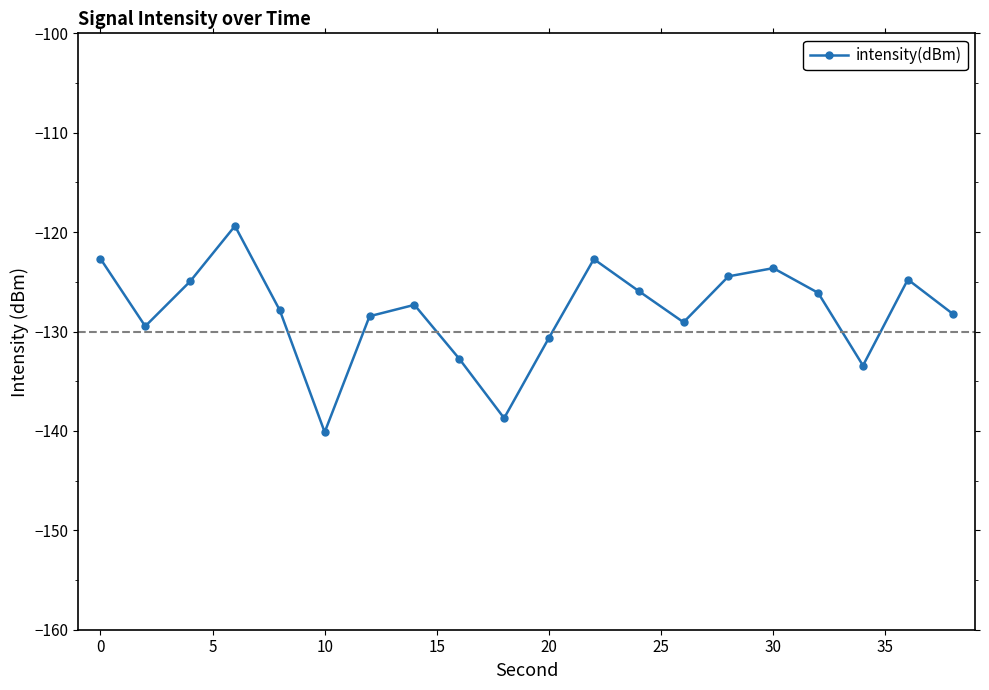

What is the difference between the second highest and minimum values?

17.5